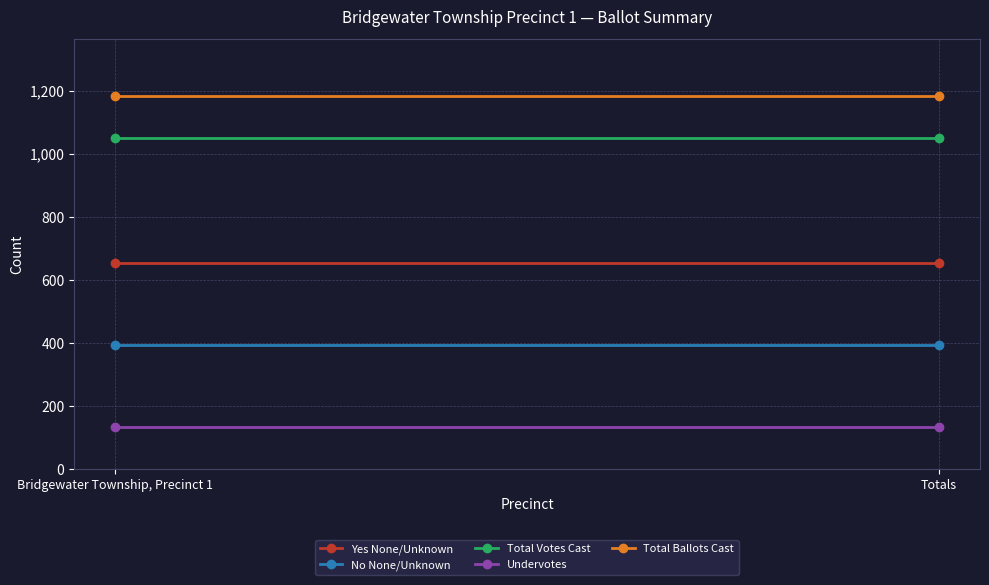

Which label corresponds to the smallest value in the chart?

Bridgewater Township, Precinct 1